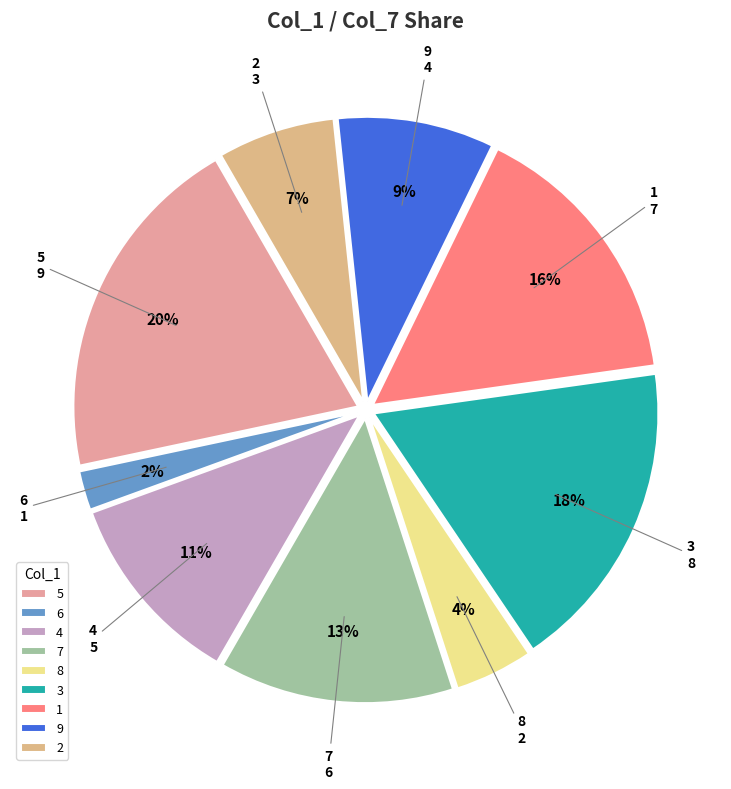

The 6 slice represents 2% of the pie. True or false?

True